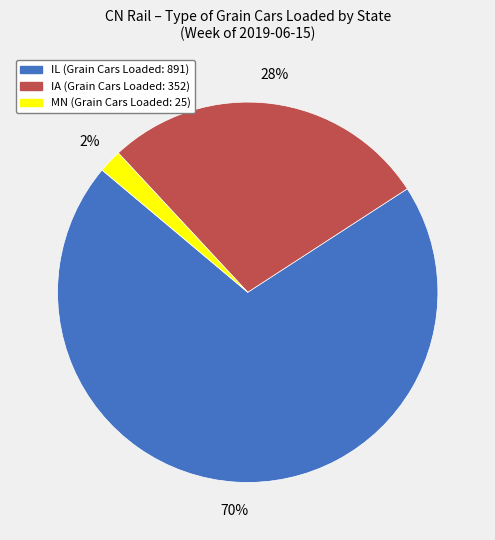

Between MN and IA, which is larger?

IA